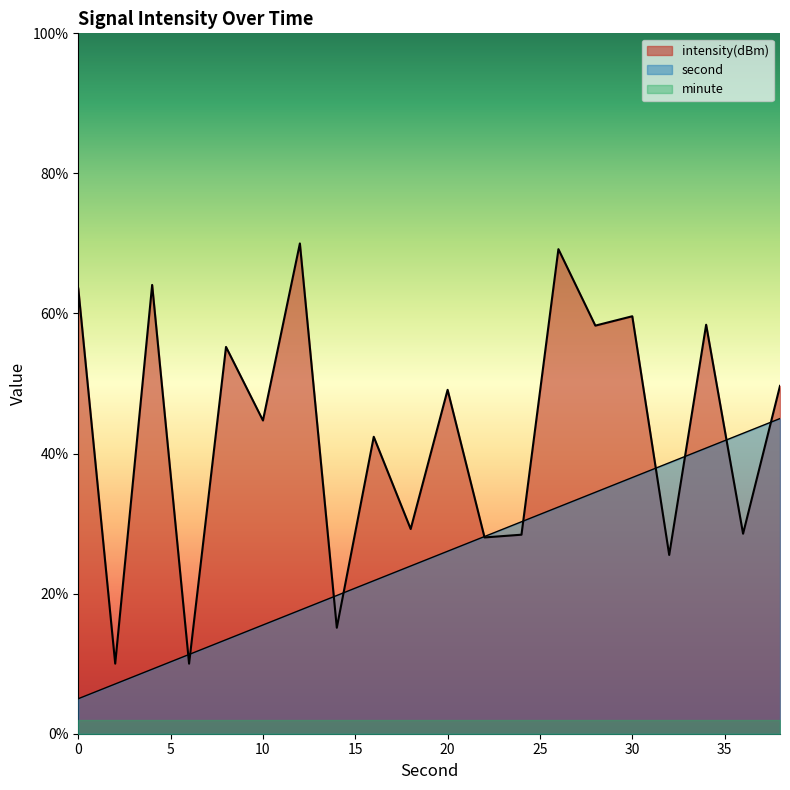

Which category has the highest value in the intensity(dBm) series?

12